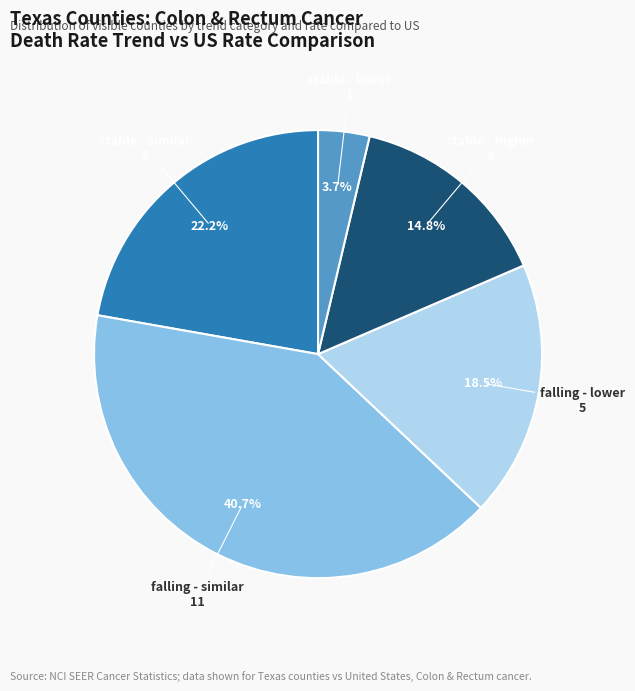

Is there a majority slice in this chart?

No